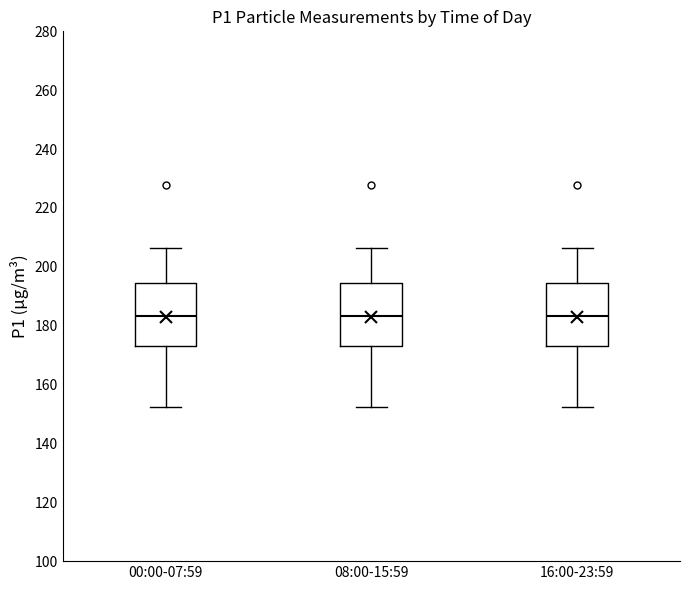

Reading left to right, read every box against the y-axis: the position of its median line, the range the box covers, and the ends of its whiskers. The values are not printed on the chart, so give them approximately, as read against the axis.

00:00-07:59: median 184, box 174 to 194, whiskers 152 to 206
08:00-15:59: median 184, box 174 to 194, whiskers 152 to 206
16:00-23:59: median 184, box 174 to 194, whiskers 152 to 206